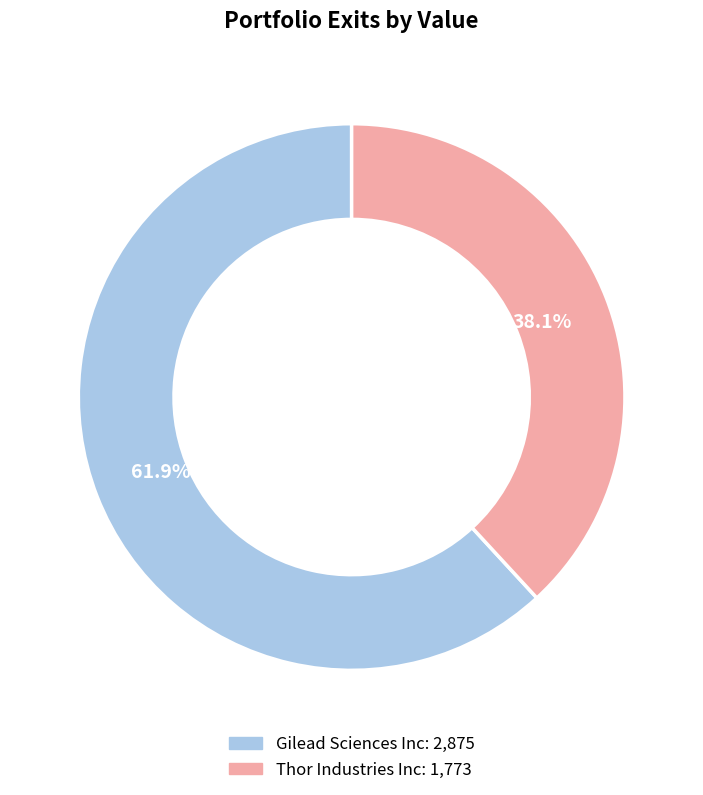

True or false: Thor Industries Inc accounts for 45% of the total.

False